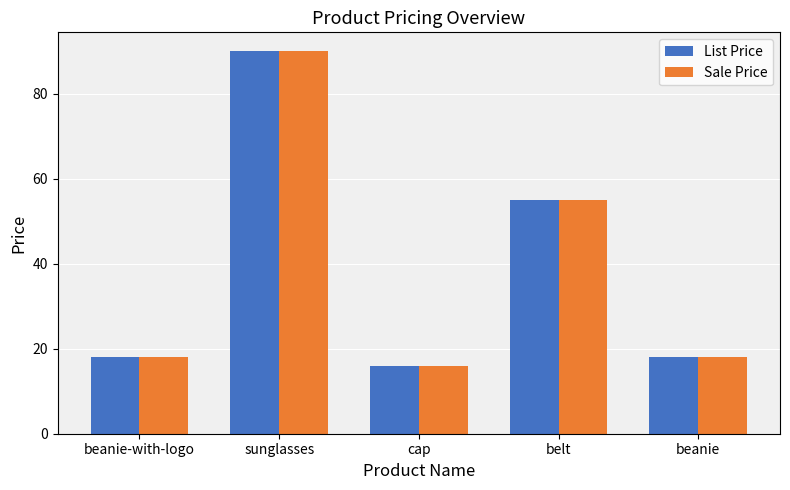

What value does the Sale Price series have at beanie, to the nearest 10?

20